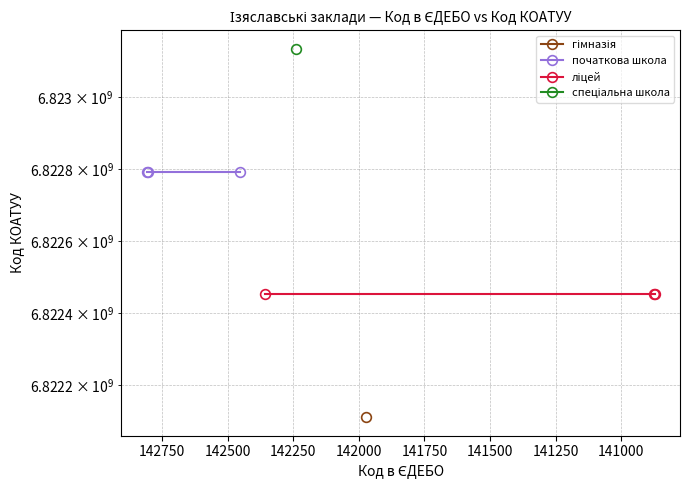

At 141000, list the series in order from smallest to largest.

ліцей, початкова школа